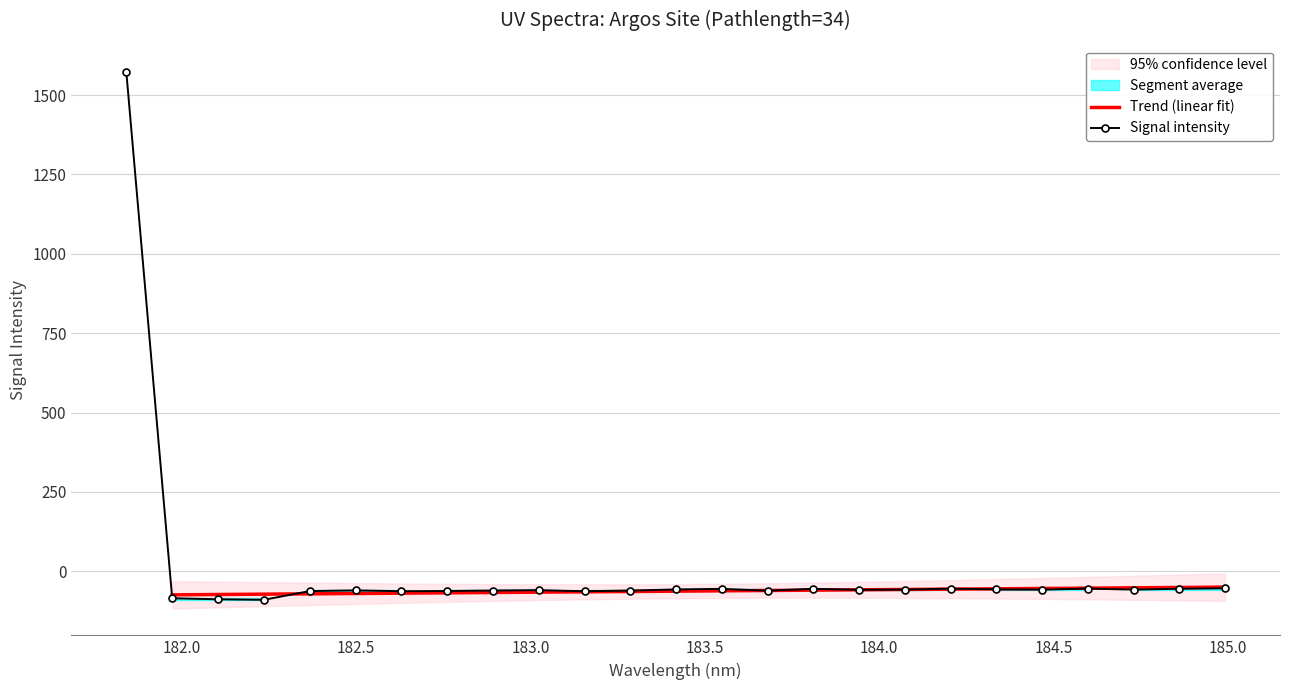

What is the maximum value for Signal intensity?

1571.6